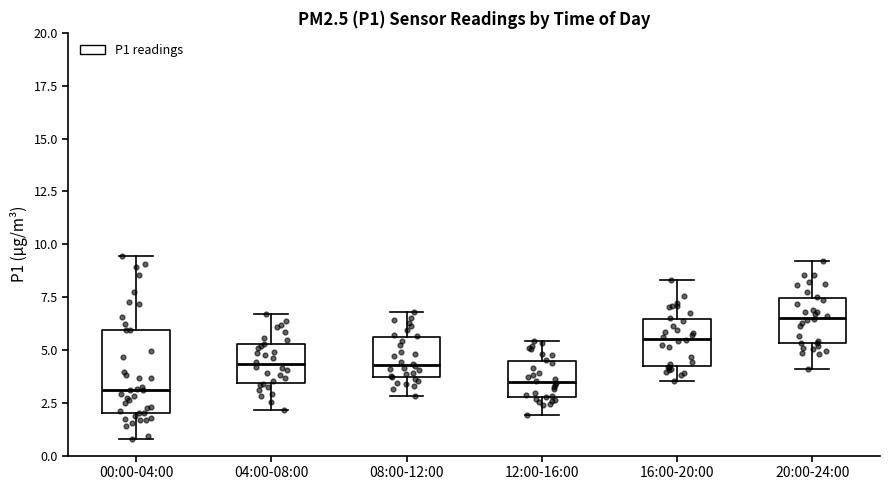

Which box is the tallest, from its lower edge to its upper edge?

00:00-04:00